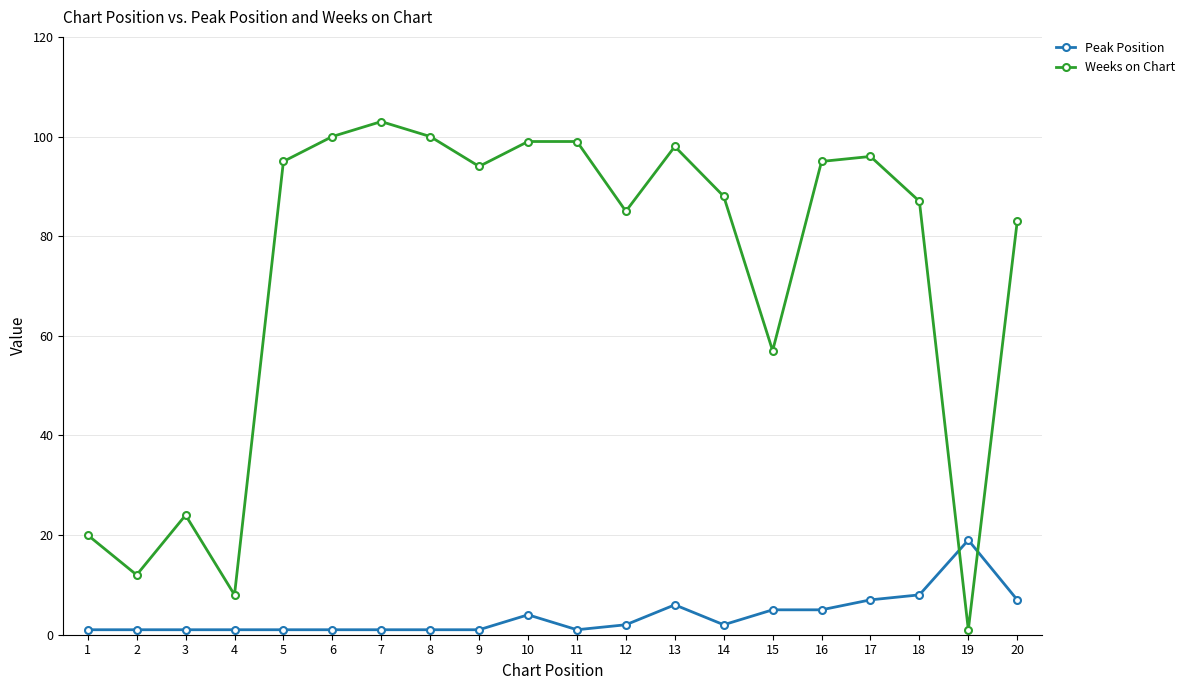

List the series in order of their peak value, highest first.

Weeks on Chart, Peak Position